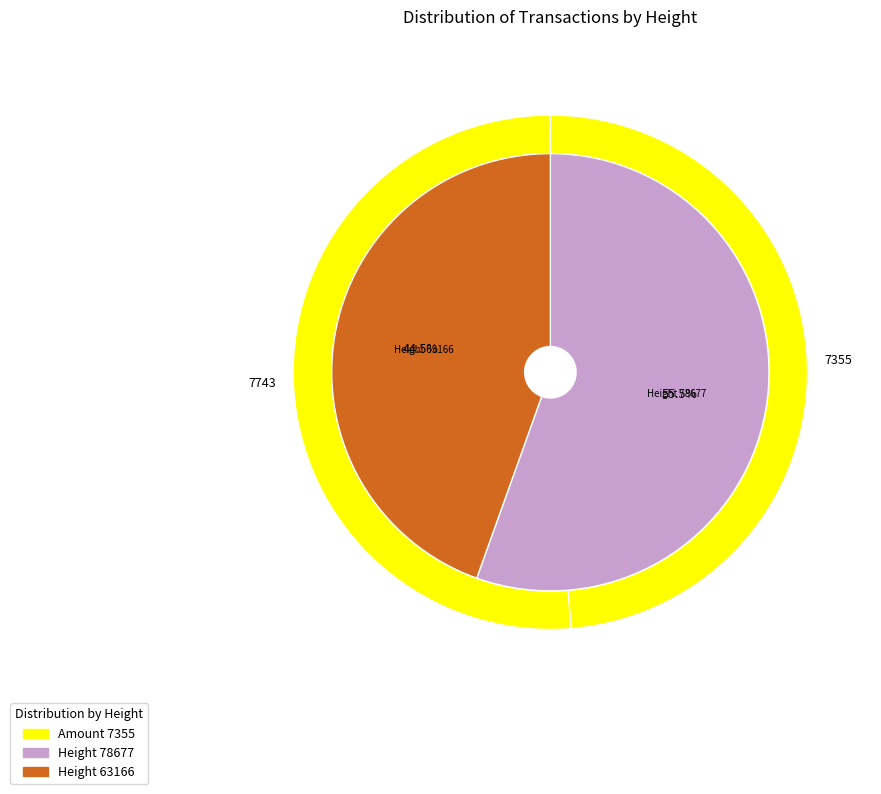

What is the majority slice?

63166